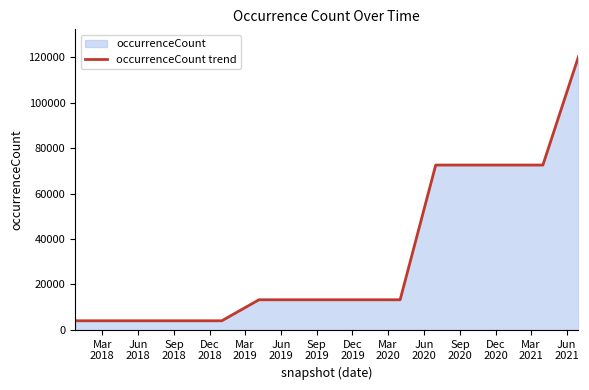

What is the greatest value displayed?

120298